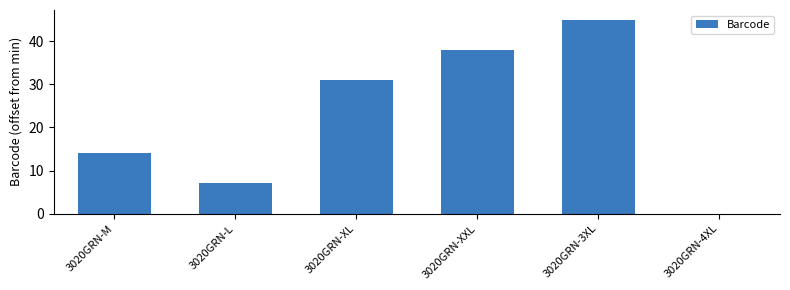

What is the approximate value at 3020GRN-XL?

31